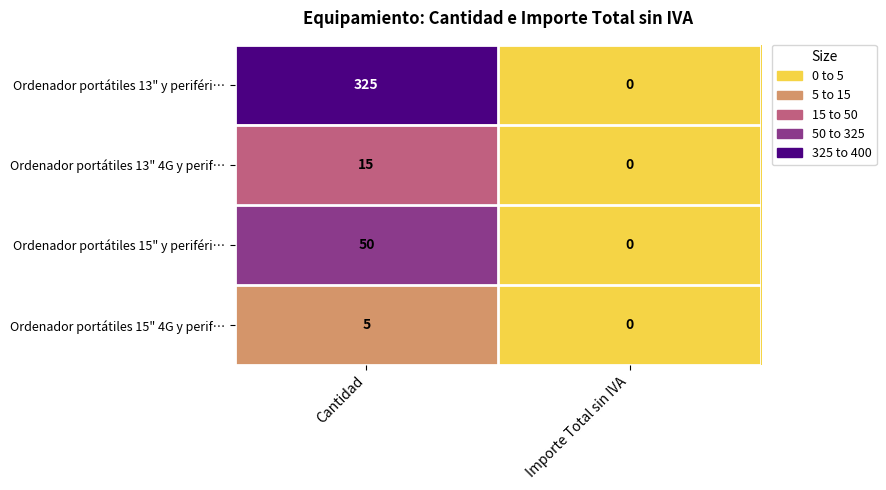

What is the difference between the maximum and minimum values in the Ordenador portátiles 13" y periféri… series?

325